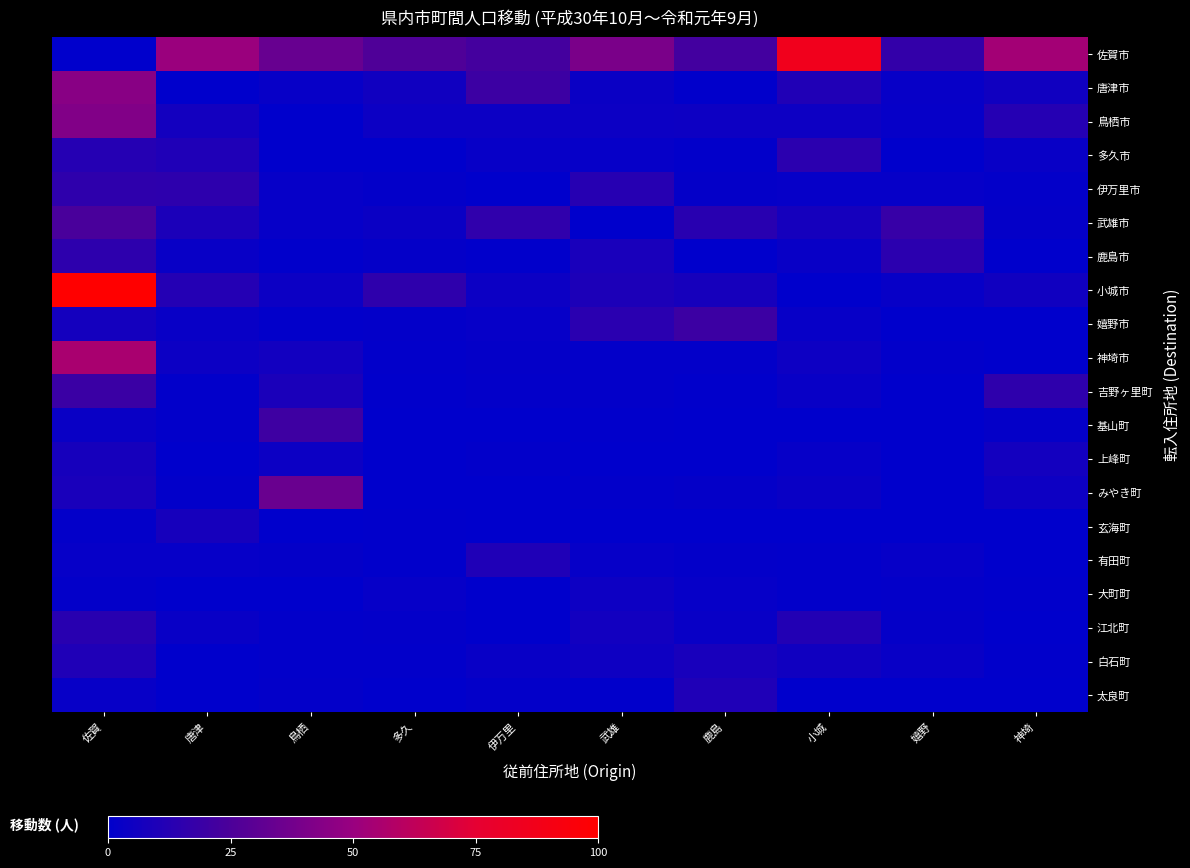

Which series has the largest total across all categories?

佐賀市